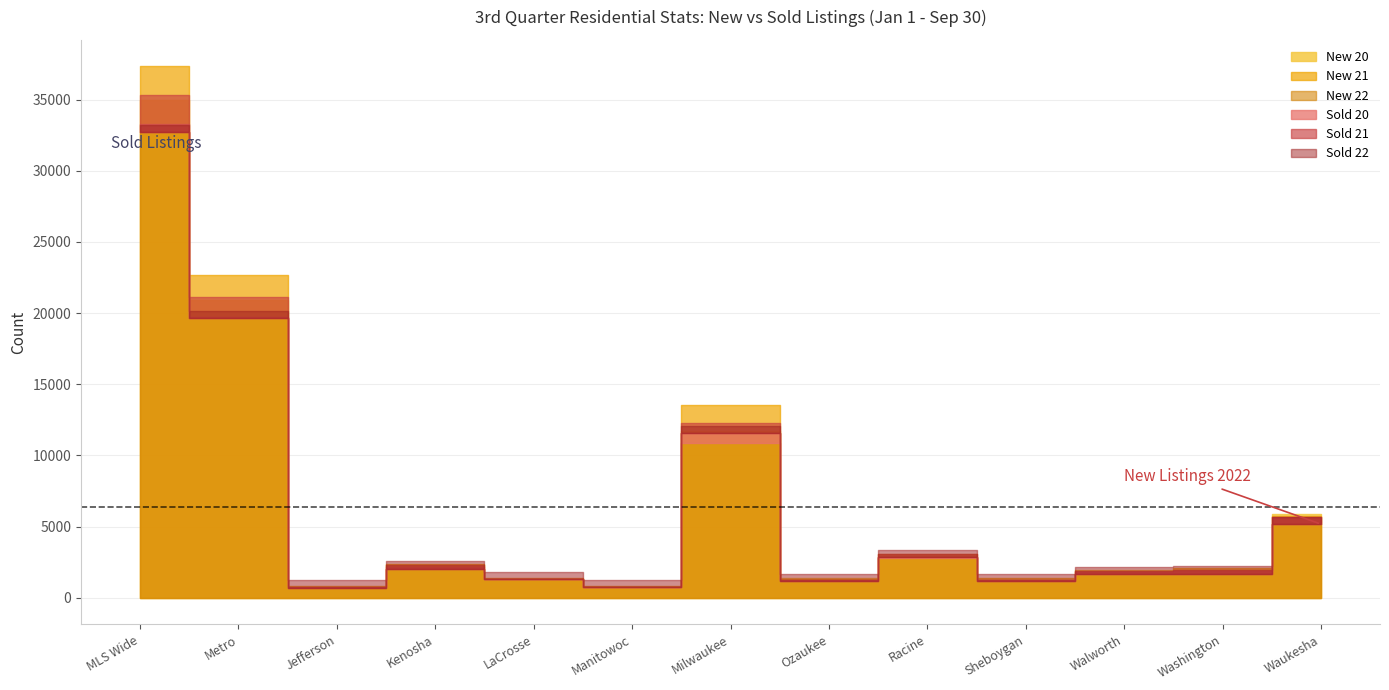

What are all the series names shown in the legend?

New 20, New 21, New 22, Sold 20, Sold 21, Sold 22